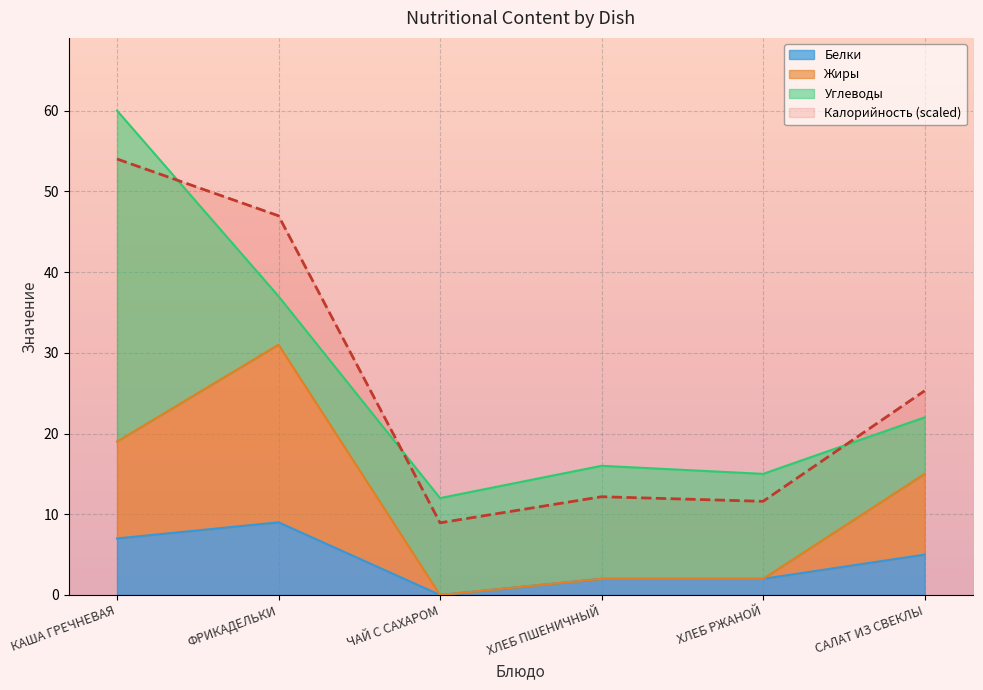

True or false: Белки and Калорийность (scaled) cross at least once.

False